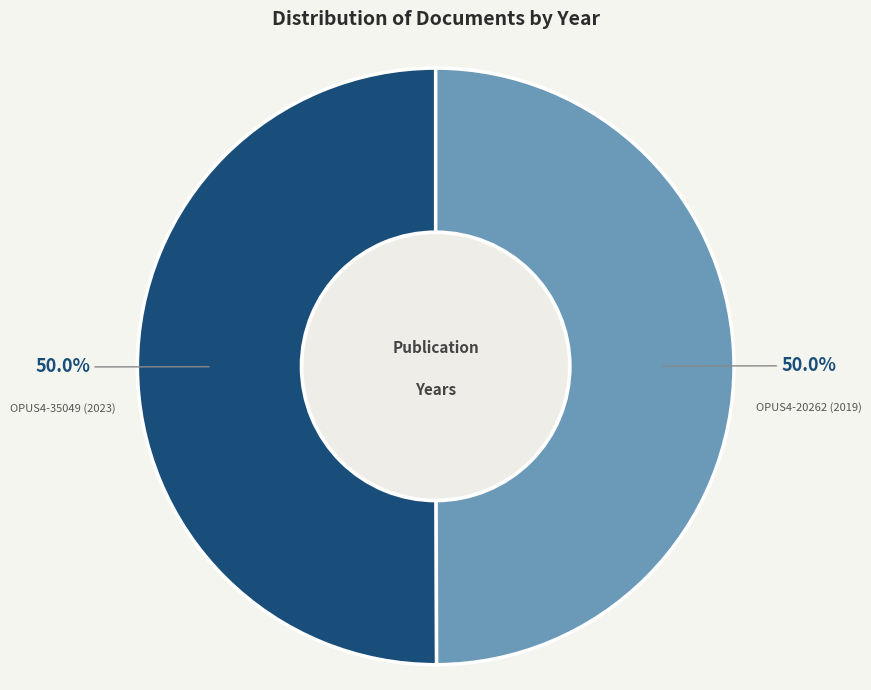

How many segments does this pie chart have?

2